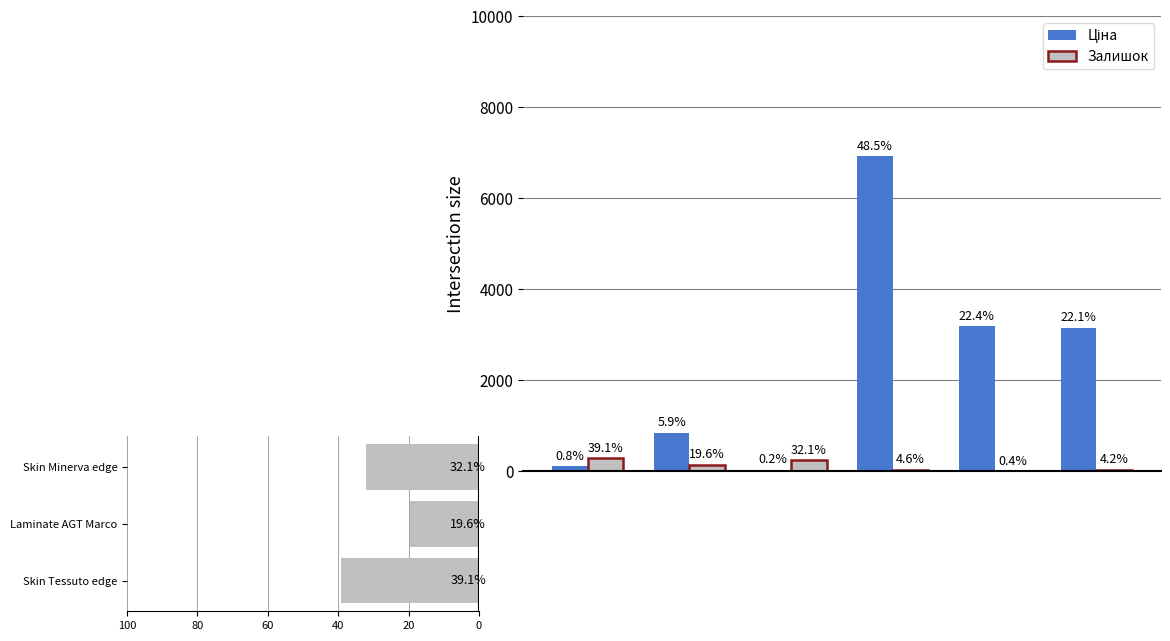

At how many categories does at least one series exceed 604?

4